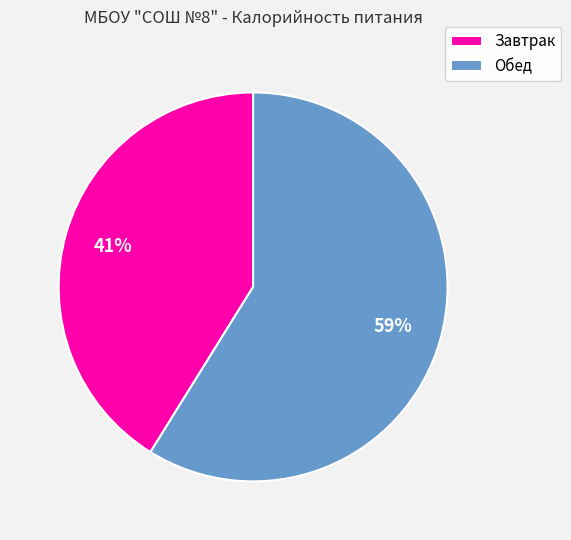

What is the ratio of the value at Обед to the value at Завтрак?

1.4